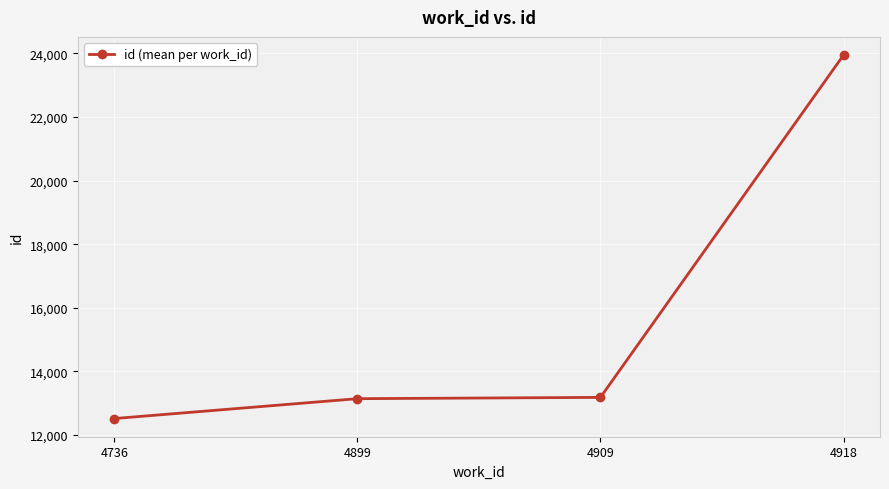

What is the greatest value displayed?

23948